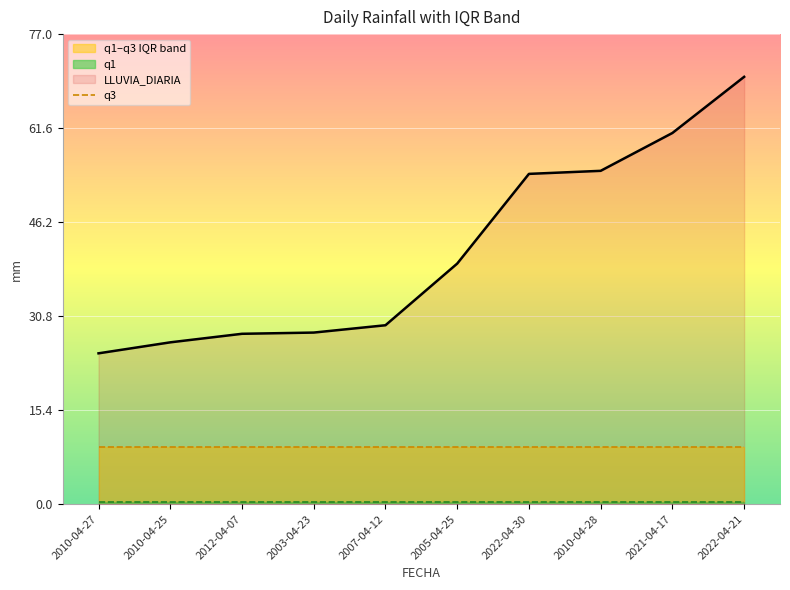

Which has a higher value, 2007-04-12 or 2010-04-27?

2007-04-12